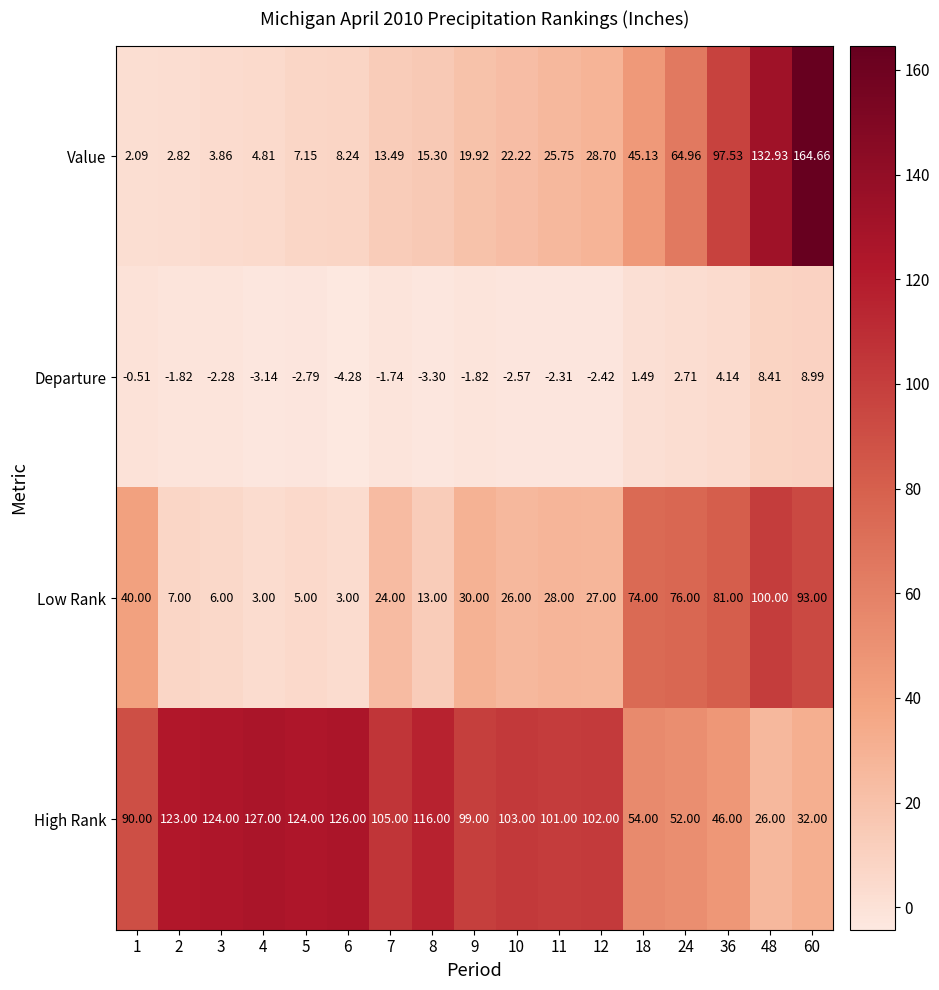

At 1, list the series in order from smallest to largest.

Departure, Value, Low Rank, High Rank